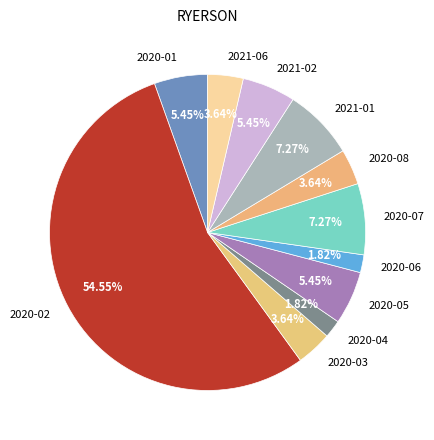

Count the number of slices in the pie.

11